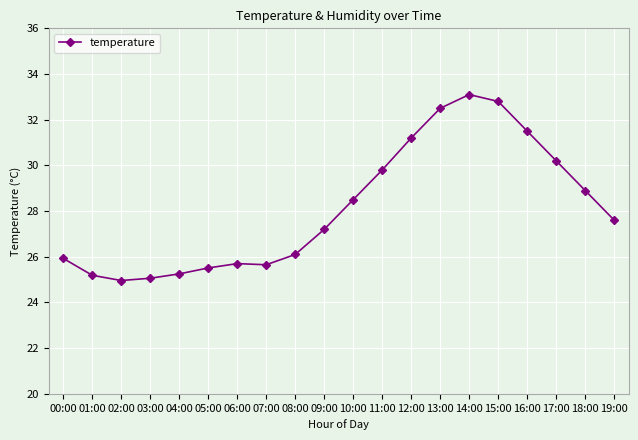

True or false: there are more than 0 points higher than both neighbors.

True